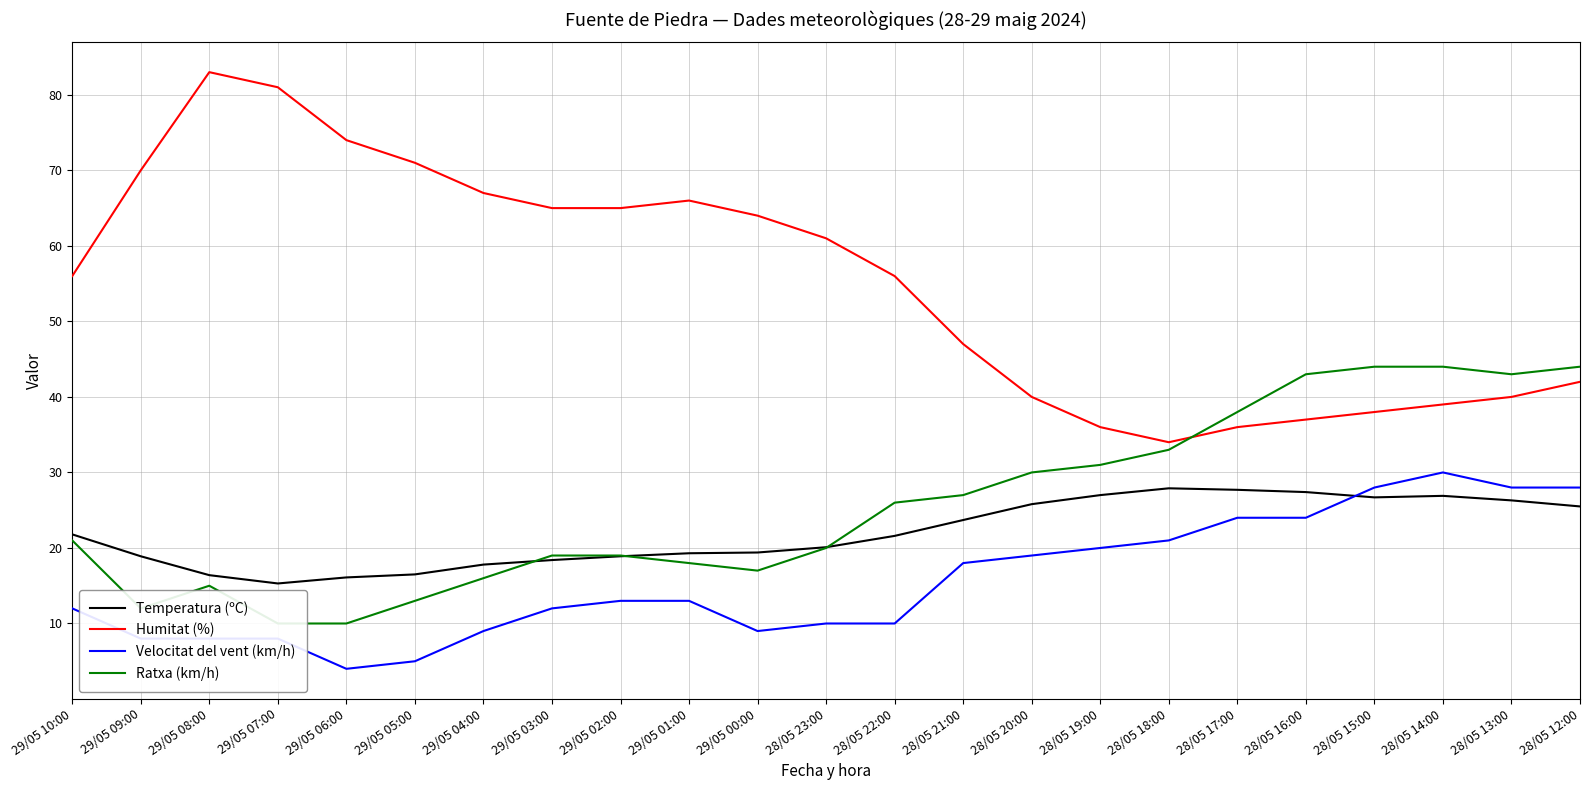

Reading left to right, what are all the values shown in this chart?

Temperatura (ºC): 21.8	18.9	16.4	15.3	16.1	16.5	17.8	18.4	18.9	19.3	19.4	20.1	21.6	23.7	25.8	27.0	27.9	27.7	27.4	26.7	26.9	26.3	25.5
Humitat (%): 56.0	70.0	83.0	81.0	74.0	71.0	67.0	65.0	65.0	66.0	64.0	61.0	56.0	47.0	40.0	36.0	34.0	36.0	37.0	38.0	39.0	40.0	42.0
Velocitat del vent (km/h): 12.0	8.0	8.0	8.0	4.0	5.0	9.0	12.0	13.0	13.0	9.0	10.0	10.0	18.0	19.0	20.0	21.0	24.0	24.0	28.0	30.0	28.0	28.0
Ratxa (km/h): 21.0	12.0	15.0	10.0	10.0	13.0	16.0	19.0	19.0	18.0	17.0	20.0	26.0	27.0	30.0	31.0	33.0	38.0	43.0	44.0	44.0	43.0	44.0